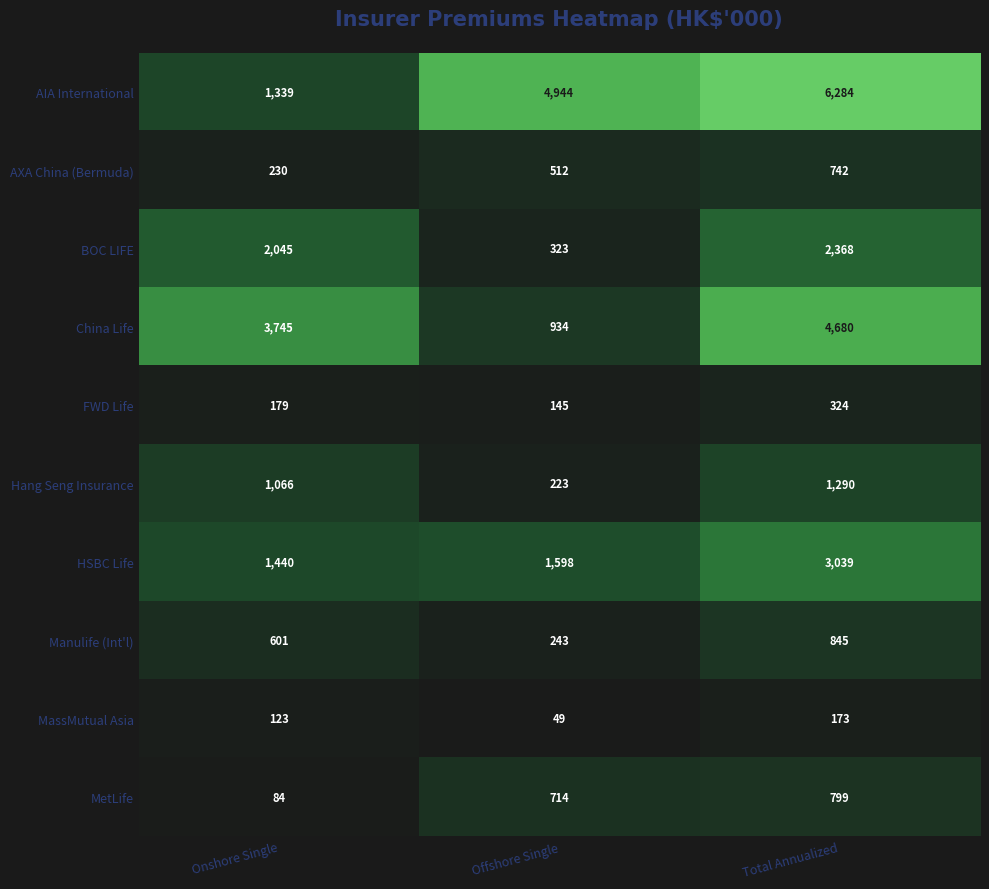

What is the minimum value shown in the chart?

49810